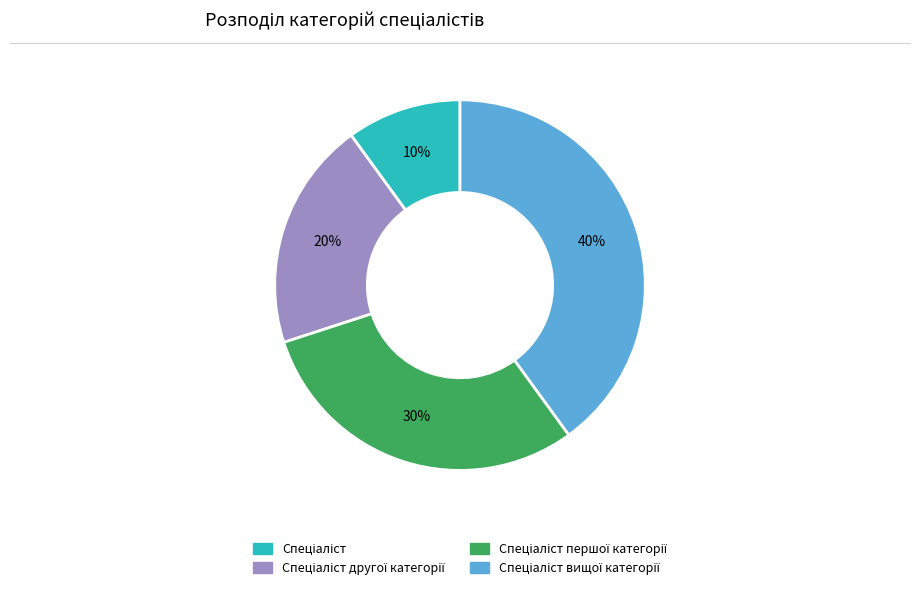

To the nearest percent, what is the difference between the largest and smallest slice percentages?

30%